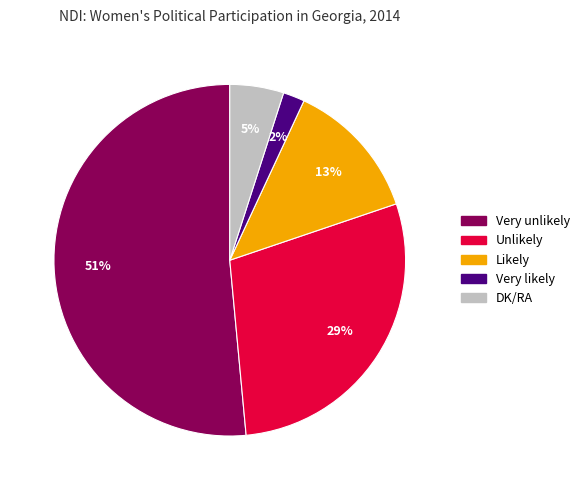

Which slice is the smallest?

Very likely